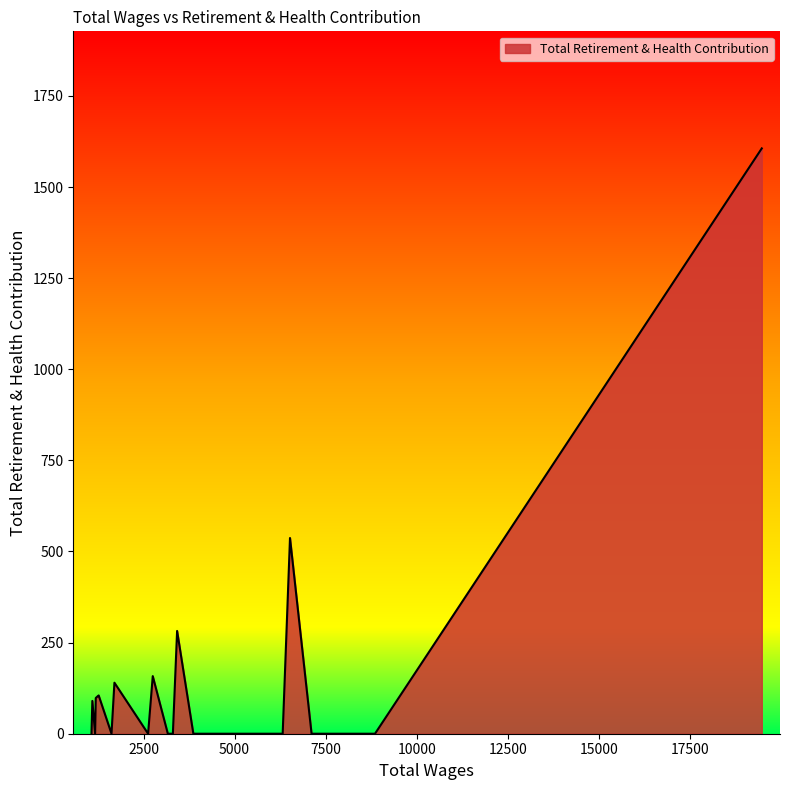

What is the difference between the maximum and minimum values?

1606